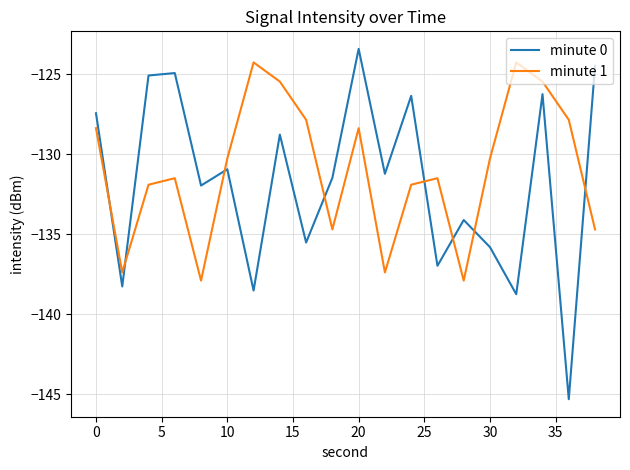

Reading left to right, extract all data points from this chart.

minute 0: -127.4	-138.3	-125.1	-124.9	-132.0	-131.0	-138.5	-128.8	-135.5	-131.5	-123.4	-131.2	-126.4	-137.0	-134.1	-135.8	-138.8	-126.3	-145.3	-124.5
minute 1: -128.4	-137.4	-131.9	-131.5	-137.9	-130.3	-124.3	-125.5	-127.9	-134.7	-128.4	-137.4	-131.9	-131.5	-137.9	-130.3	-124.3	-125.5	-127.9	-134.7